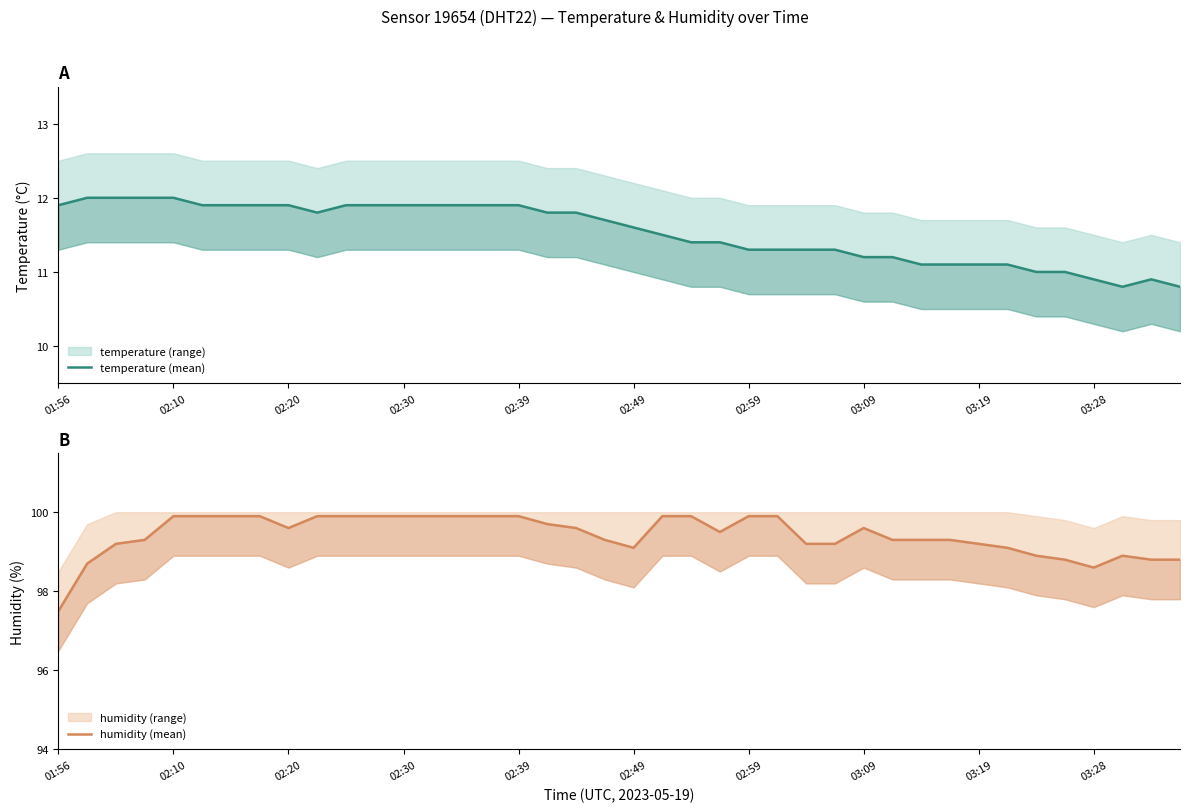

True or false: temperature (mean) and humidity (mean) intersect in this chart.

False